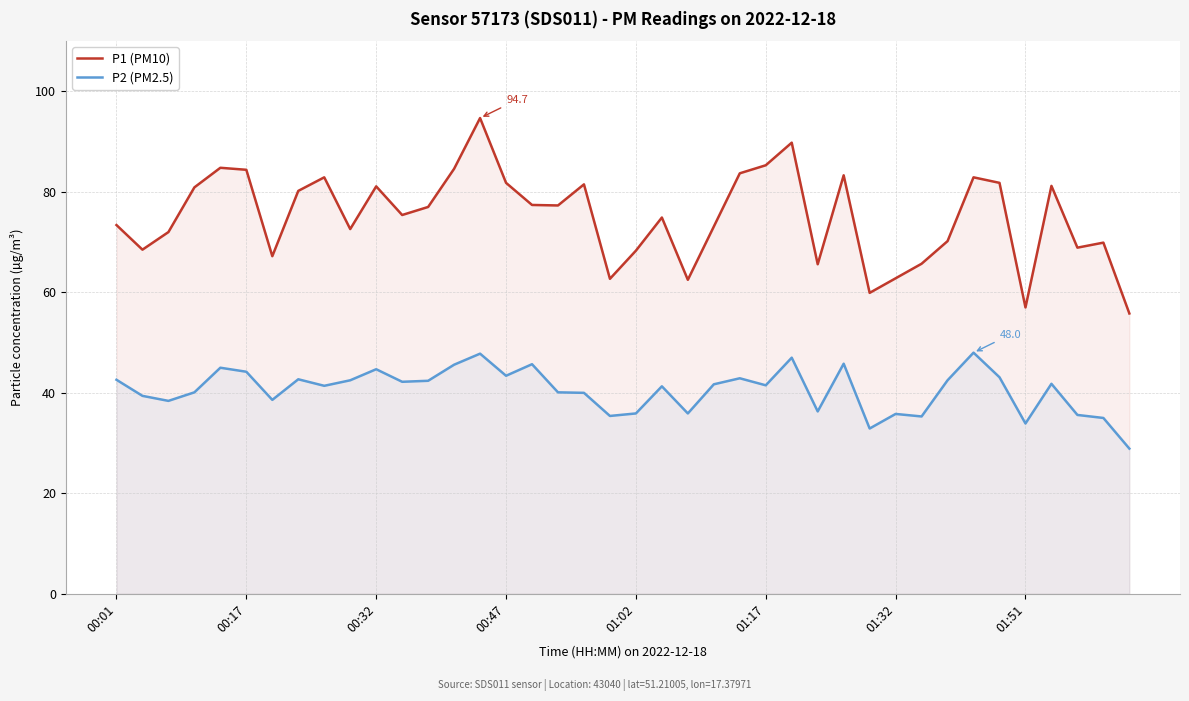

True or false: P2 (PM2.5) has a value of 73.8 at 00:32.

False